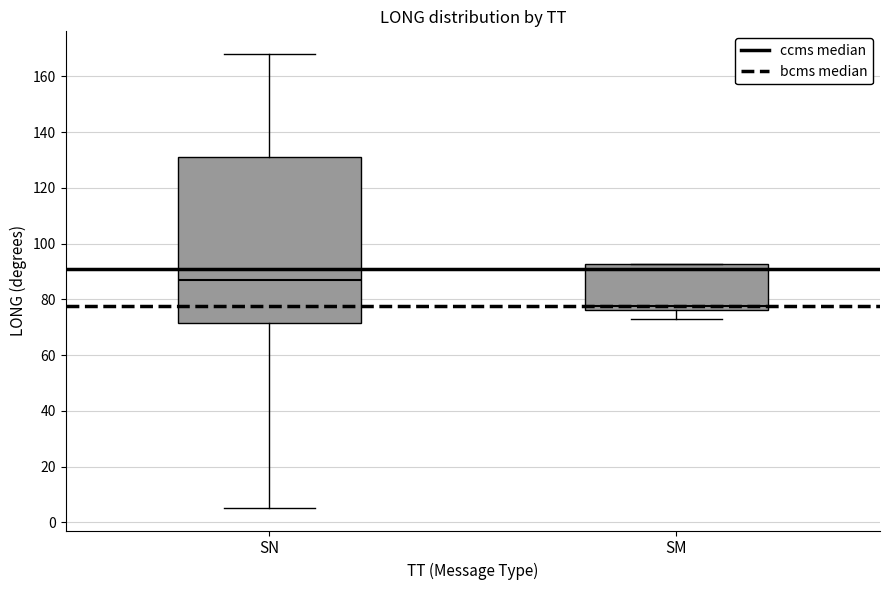

Reading left to right, read every box against the y-axis: the position of its median line, the range the box covers, and the ends of its whiskers. The values are not printed on the chart, so give them approximately, as read against the axis.

SN: median 88, box 72 to 130, whiskers 6 to 168
SM: median 78, box 76 to 92, whiskers 72 to 92